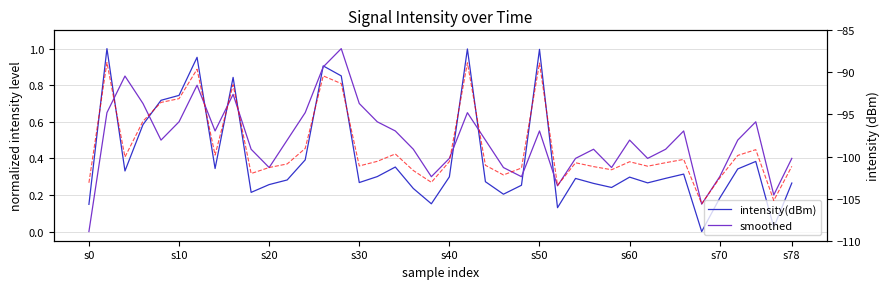

Does the chart have visible grid lines?

Yes